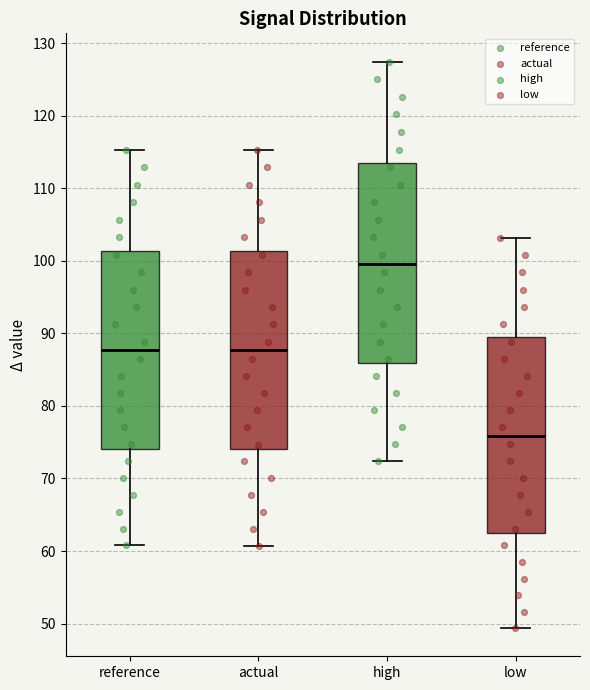

Reading left to right, read every box against the y-axis: the position of its median line, the range the box covers, and the ends of its whiskers. The values are not printed on the chart, so give them approximately, as read against the axis.

reference: median 88, box 74 to 101, whiskers 61 to 115
actual: median 88, box 74 to 101, whiskers 61 to 115
high: median 100, box 86 to 114, whiskers 72 to 127
low: median 76, box 62 to 89, whiskers 49 to 103